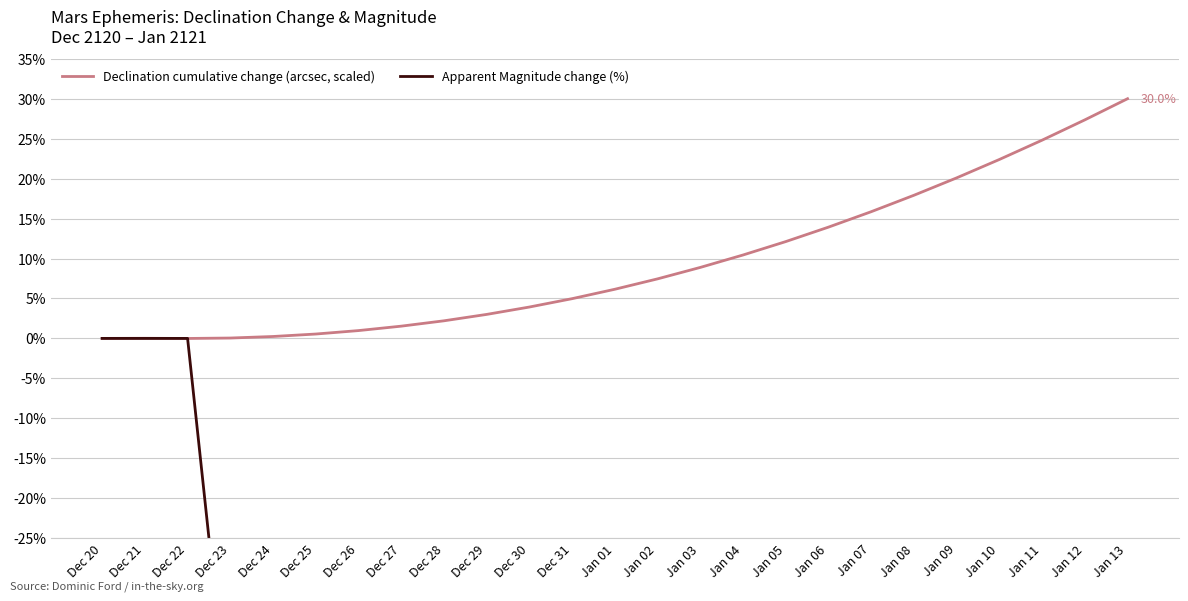

Does the chart have visible grid lines?

Yes